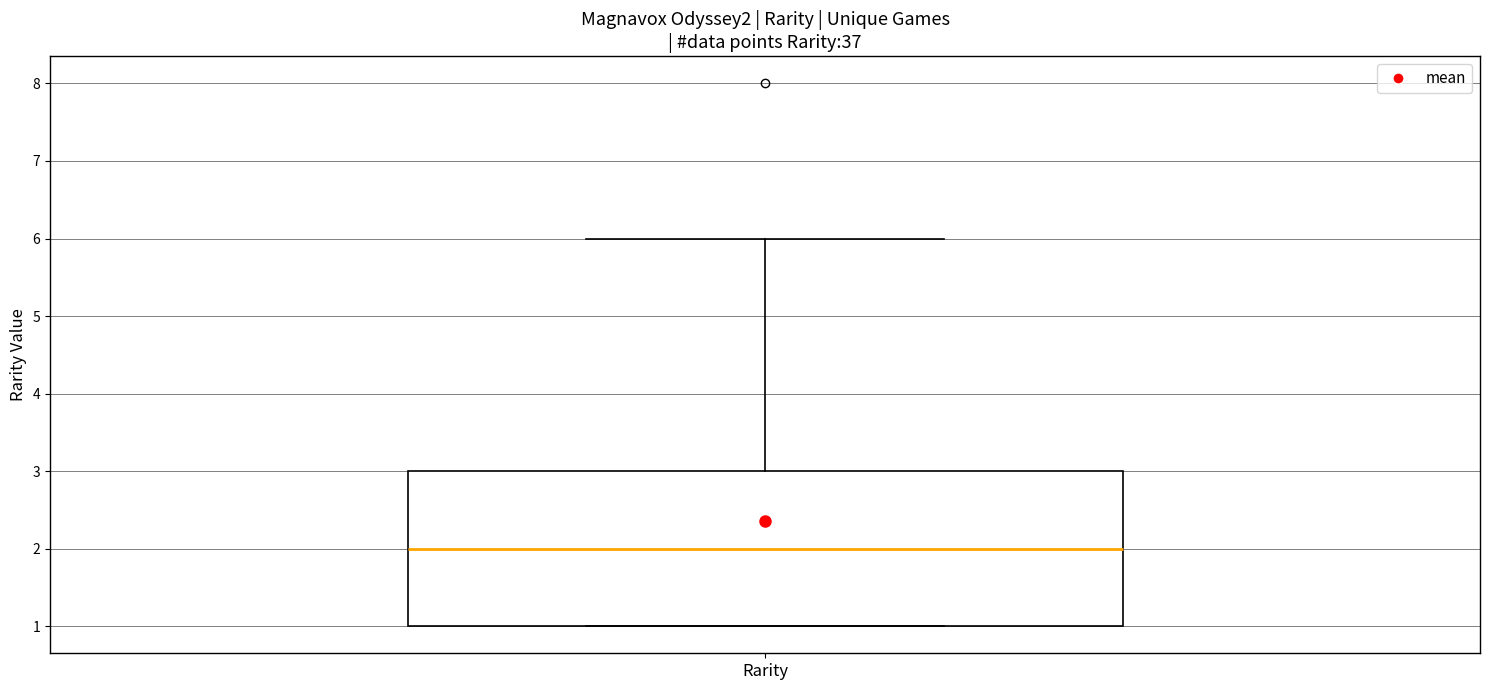

Read this box plot against the y-axis: the position of the median line, the range covered by the box, and the ends of both whiskers. The values are not printed on the chart, so give them approximately, as read against the axis.

median 2, box 1 to 3, whiskers 1 to 6